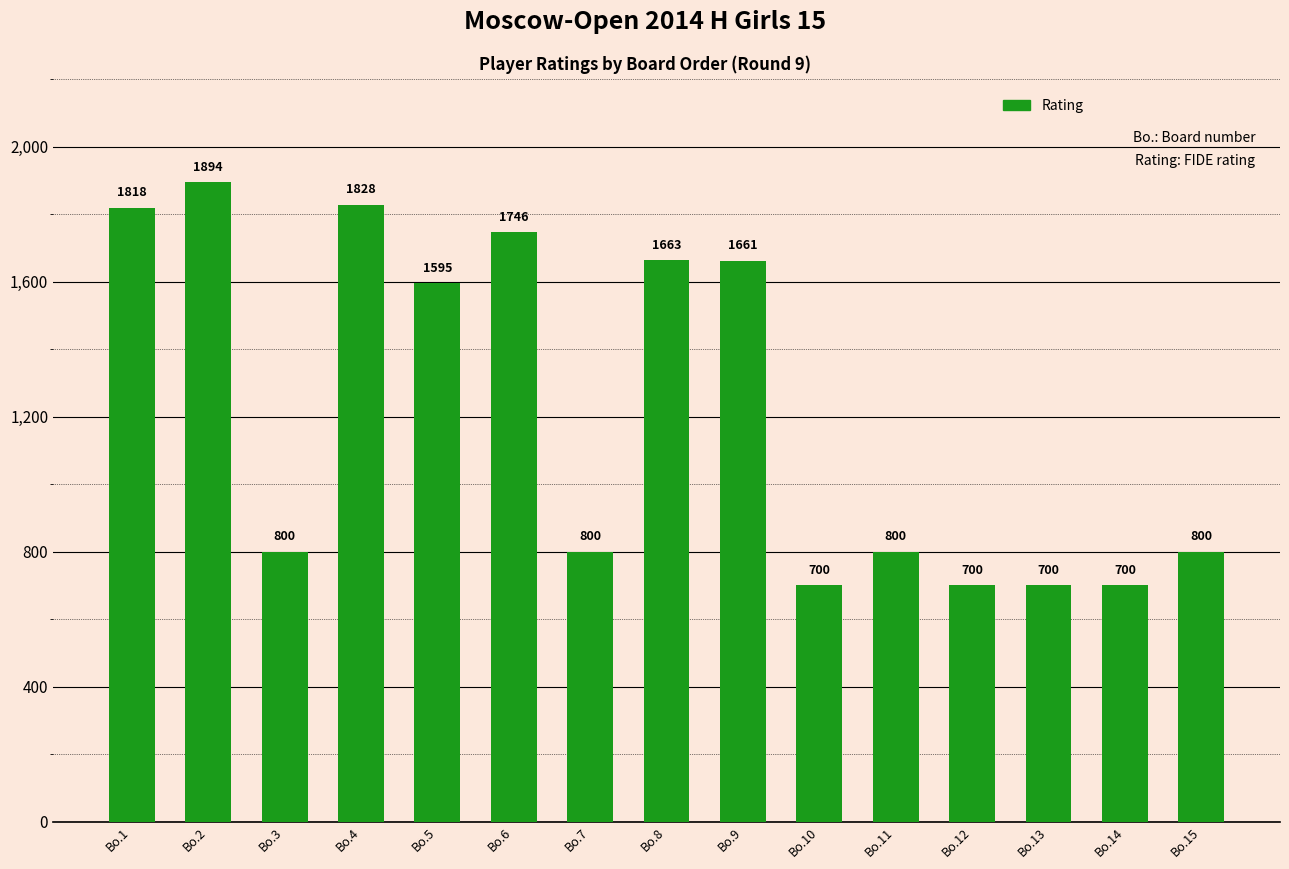

Reading left to right, extract all data points from this chart.

Bo.1=1818	Bo.2=1894	Bo.3=800	Bo.4=1828	Bo.5=1595	Bo.6=1746	Bo.7=800	Bo.8=1663	Bo.9=1661	Bo.10=700	Bo.11=800	Bo.12=700	Bo.13=700	Bo.14=700	Bo.15=800